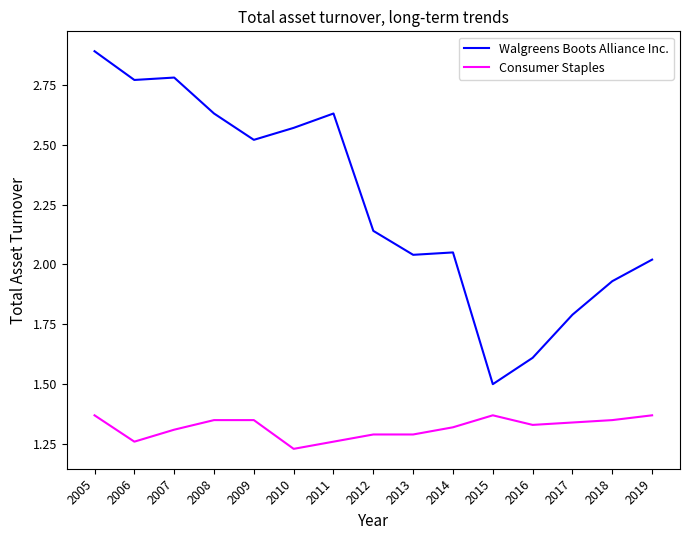

Which series changed the most between 2016 and 2018?

Walgreens Boots Alliance Inc.